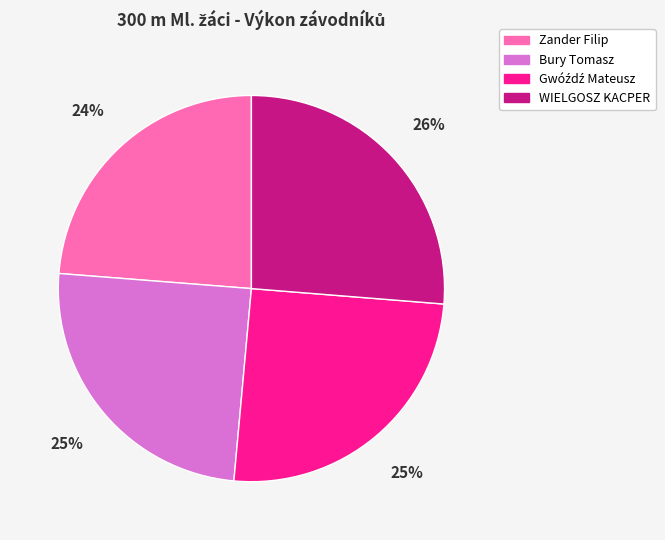

To the nearest percent, what is the difference between the Bury Tomasz and WIELGOSZ KACPER slice percentages?

1%